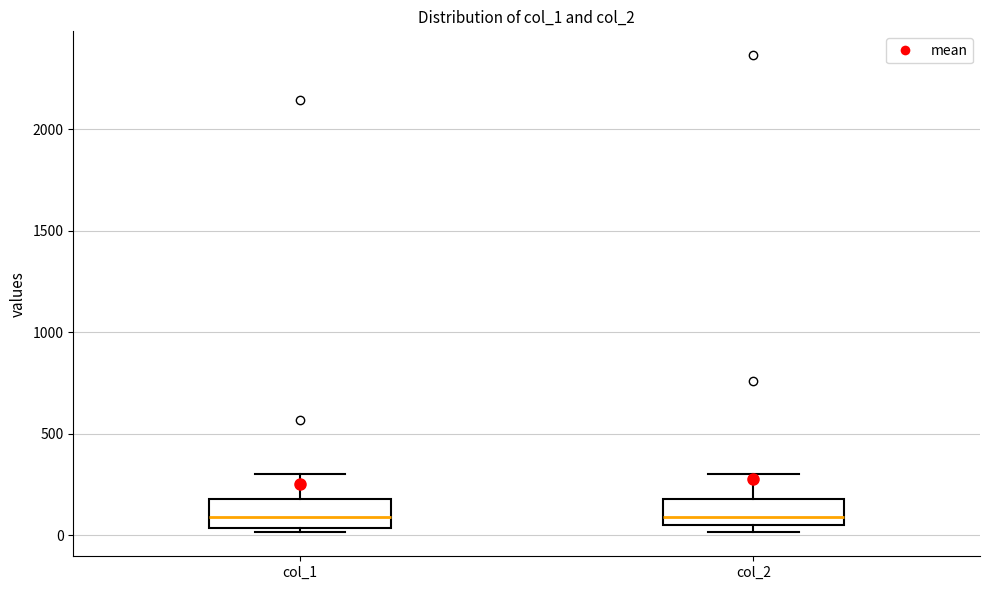

Reading left to right, read every box against the y-axis: the position of its median line, the range the box covers, and the ends of its whiskers. The values are not printed on the chart, so give them approximately, as read against the axis.

col_1: median 100, box 50 to 200, whiskers 0 to 300
col_2: median 100, box 50 to 200, whiskers 0 to 300